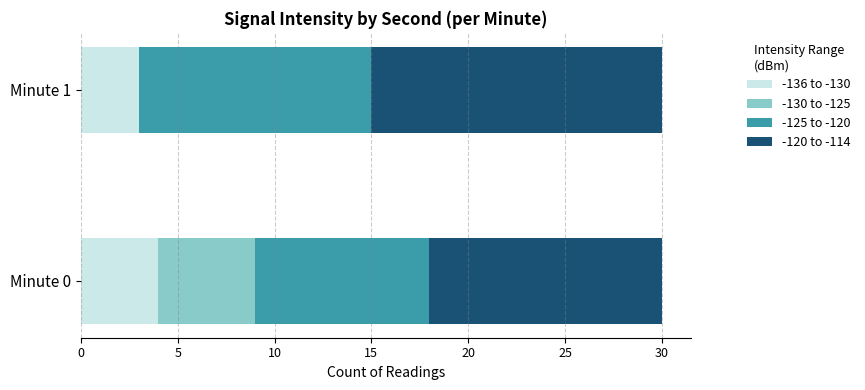

What is the total value across all series at Minute 1?

30